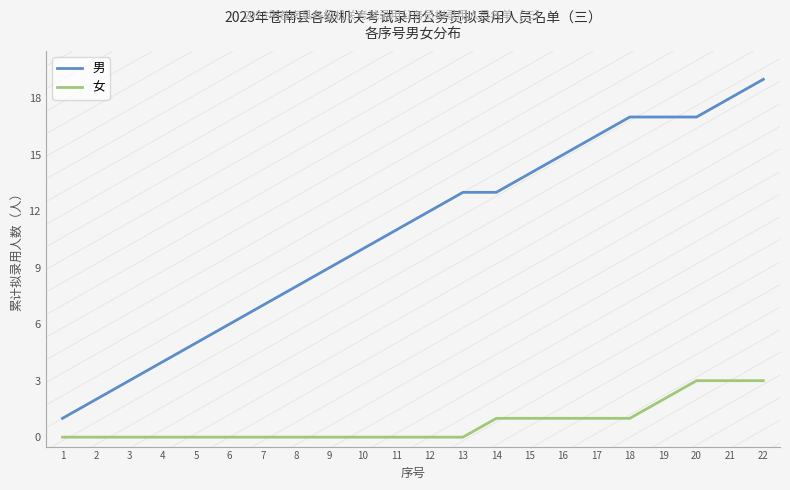

True or false: 男 and 女 intersect in this chart.

False